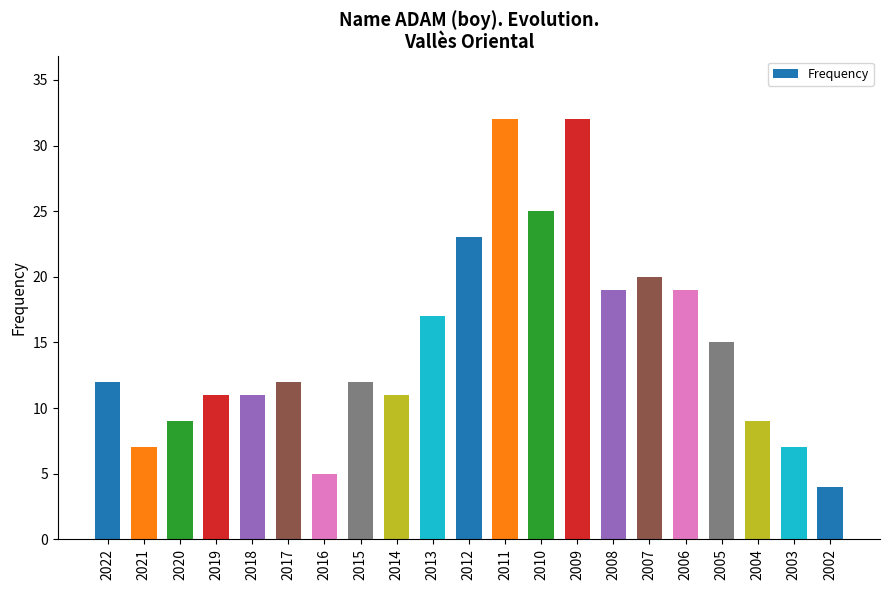

Reading left to right, transcribe all the data shown in this chart.

2022=12	2021=7	2020=9	2019=11	2018=11	2017=12	2016=5	2015=12	2014=11	2013=17	2012=23	2011=32	2010=25	2009=32	2008=19	2007=20	2006=19	2005=15	2004=9	2003=7	2002=4